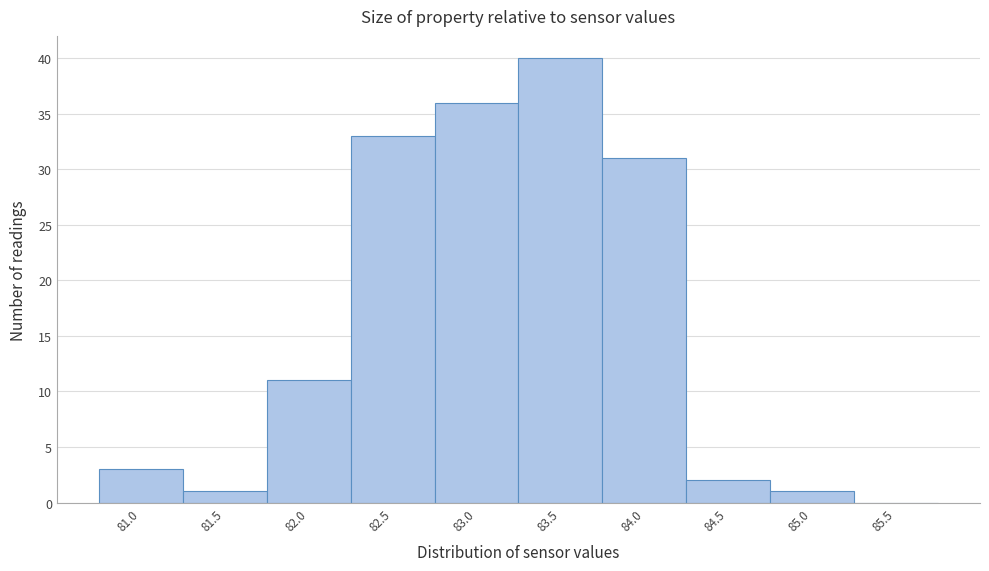

Reading left to right, transcribe all the data shown in this chart.

81.0=3	81.5=1	82.0=11	82.5=33	83.0=36	83.5=40	84.0=31	84.5=2	85.0=1	85.5=0